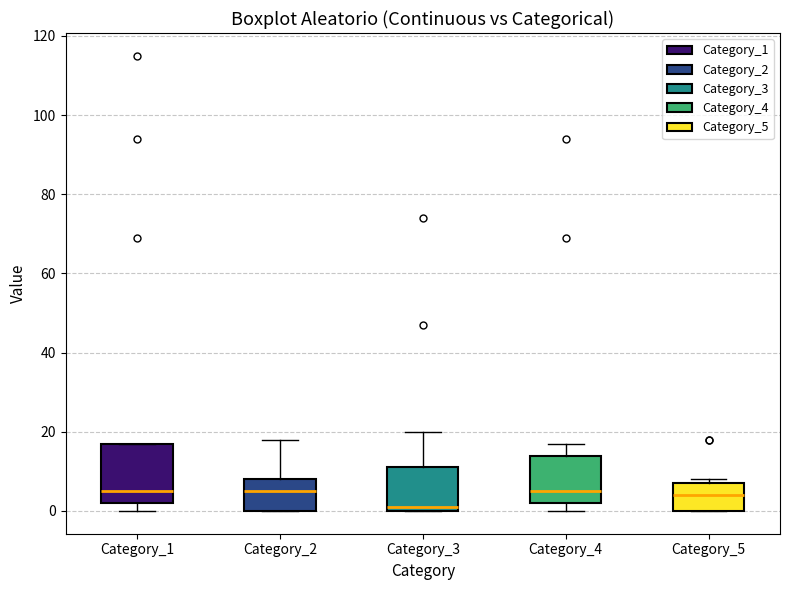

Reading left to right, transcribe this box plot: for each box, give where its median line is, the range the box spans, and where its two whiskers end, as read against the y-axis. The values are not printed on the chart, so give them approximately, as read against the axis.

Category_1: median 6, box 2 to 18, whiskers 0 to 18
Category_2: median 6, box 0 to 8, whiskers 0 to 18
Category_3: median 2, box 0 to 12, whiskers 0 to 20
Category_4: median 6, box 2 to 14, whiskers 0 to 18
Category_5: median 4, box 0 to 8, whiskers 0 to 8 (just above the box's upper edge)